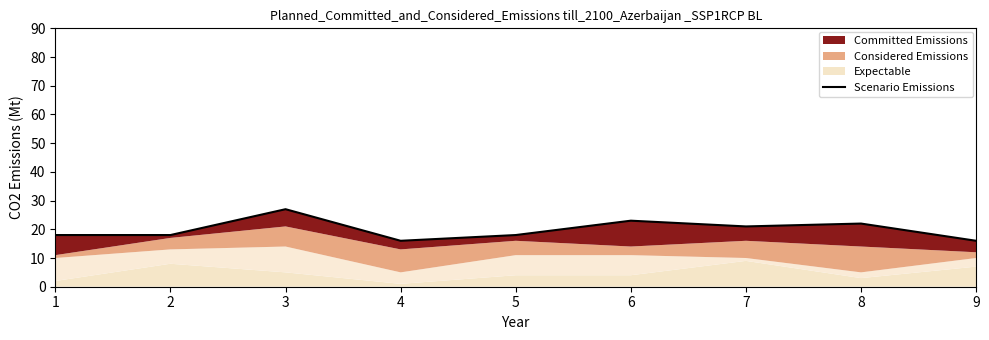

What is the sum of the values at 2 and 8?

40